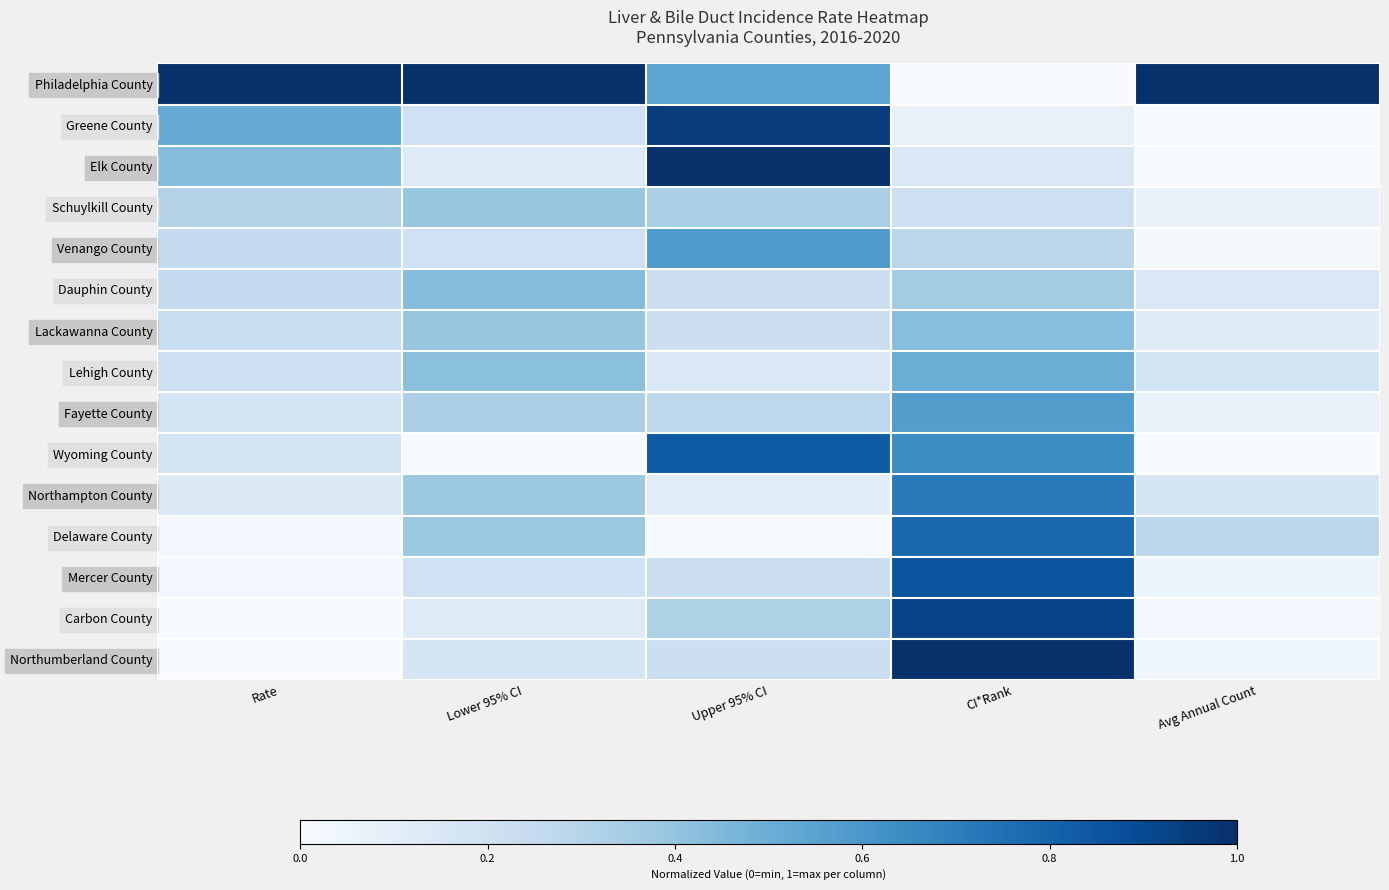

Rank the series at Rate from lowest to highest value.

Carbon County, Northumberland County, Delaware County, Mercer County, Northampton County, Fayette County, Wyoming County, Lehigh County, Lackawanna County, Venango County, Dauphin County, Schuylkill County, Elk County, Greene County, Philadelphia County